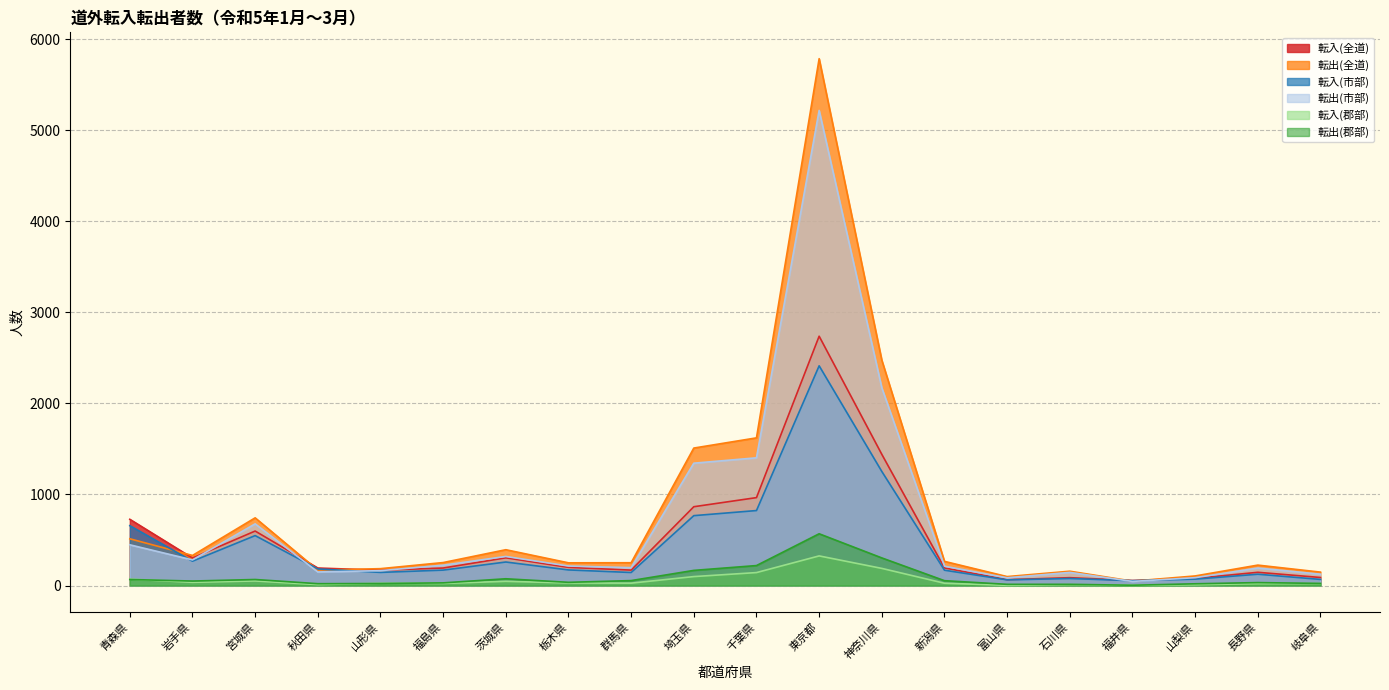

How many lines are shown in the chart?

6